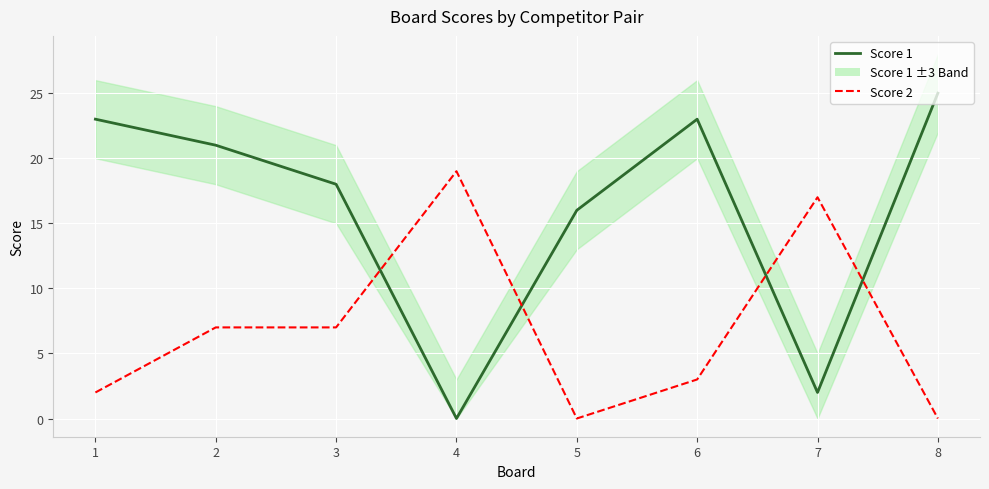

True or false: Score 2 and Score 1 cross at least once.

True